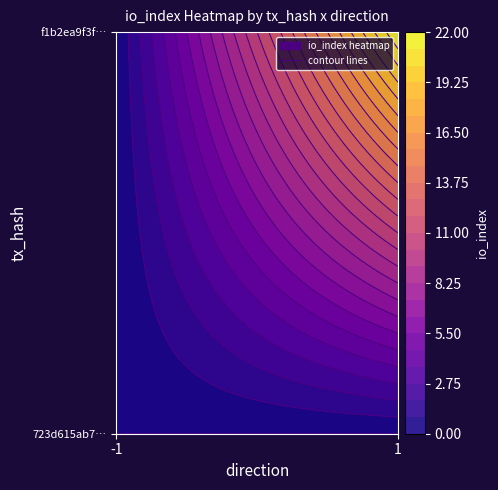

Which series has the widest spread of values?

f1b2ea9f3f797b4ea9928feed308b2192c05fb1